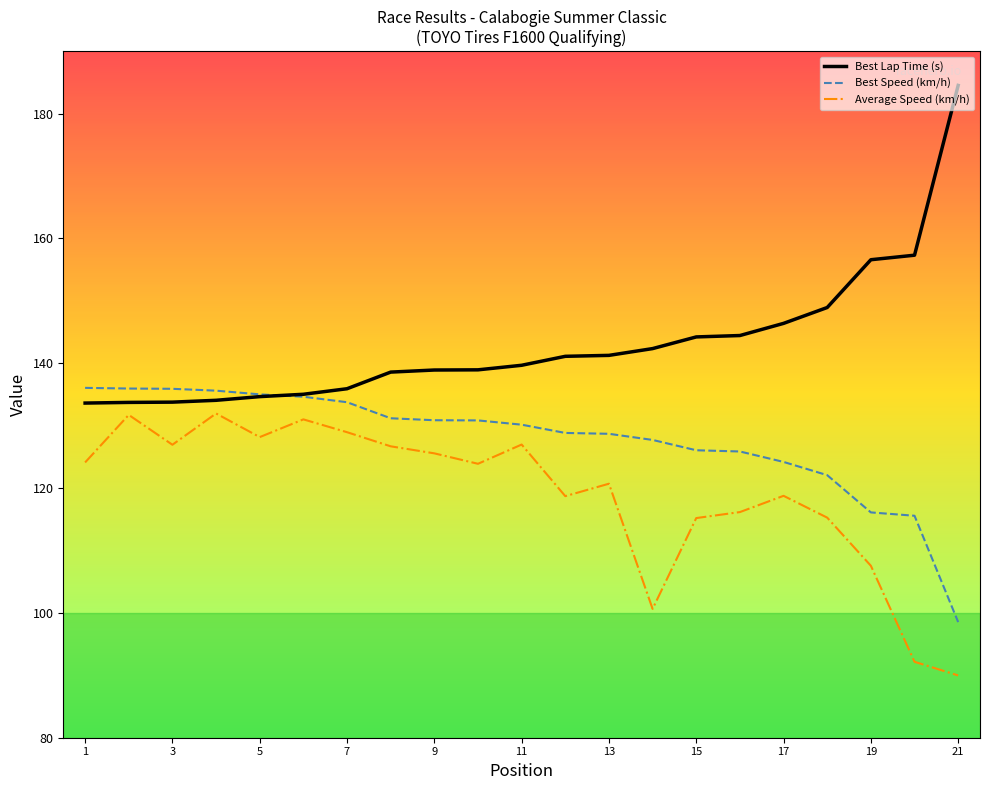

Which series has the largest range (max minus min)?

Best Lap Time (s)